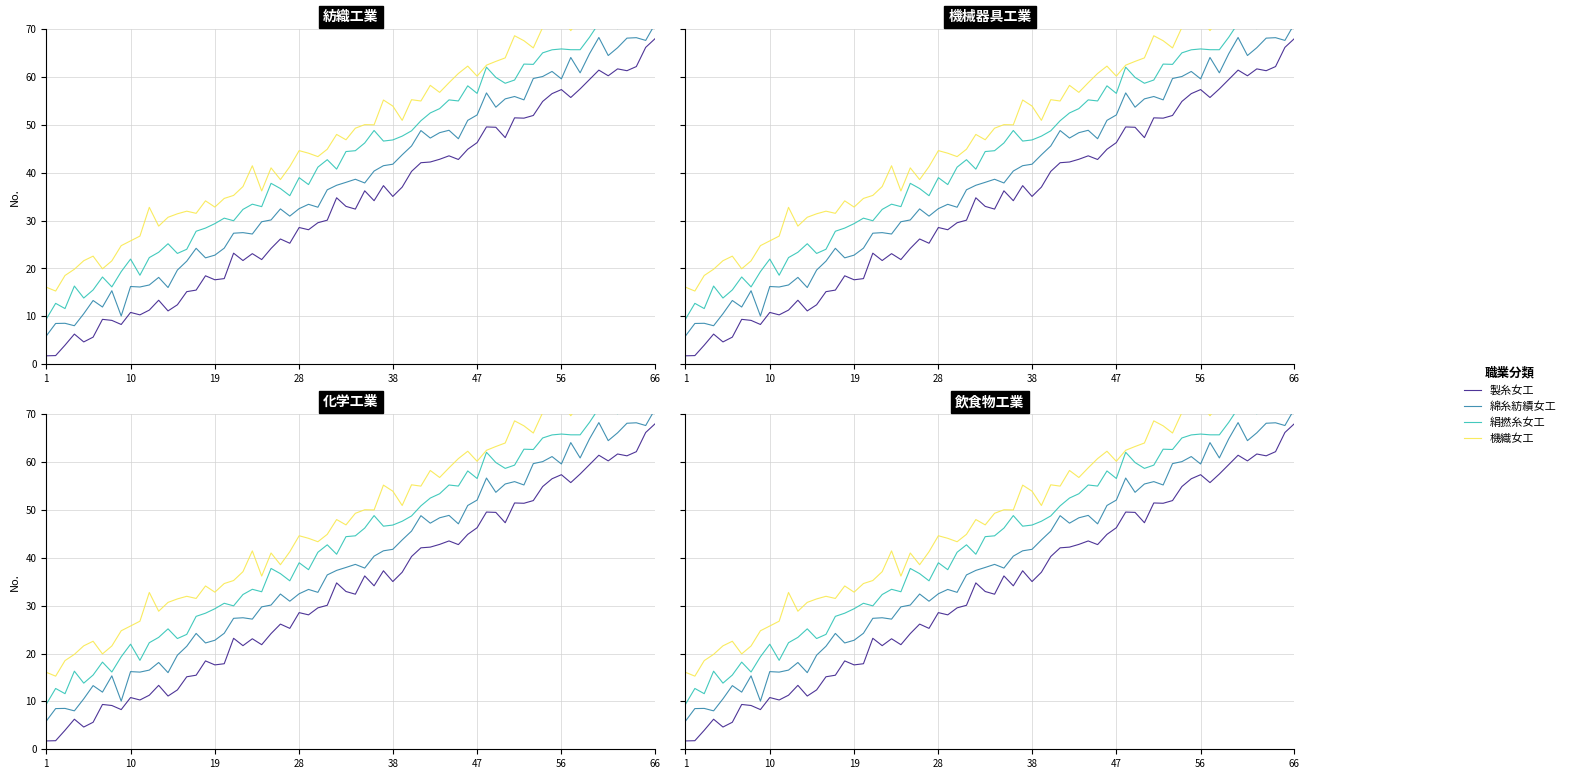

Does the chart have visible grid lines?

Yes